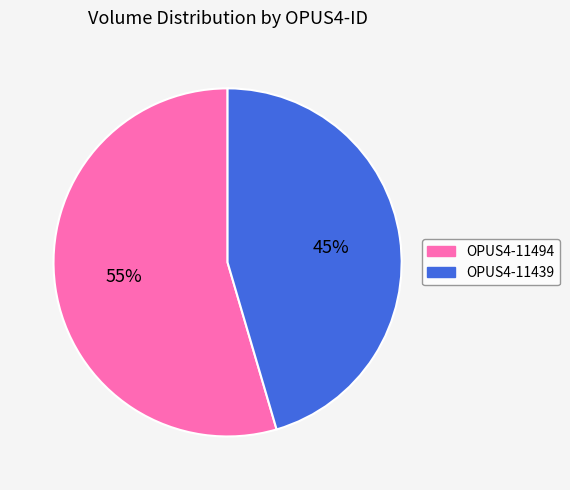

To the nearest percent, what is the combined percentage of OPUS4-11494 and OPUS4-11439?

100%